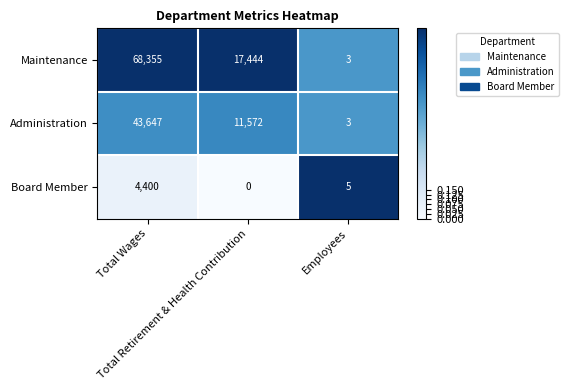

What is the average value of the Maintenance series?

28601